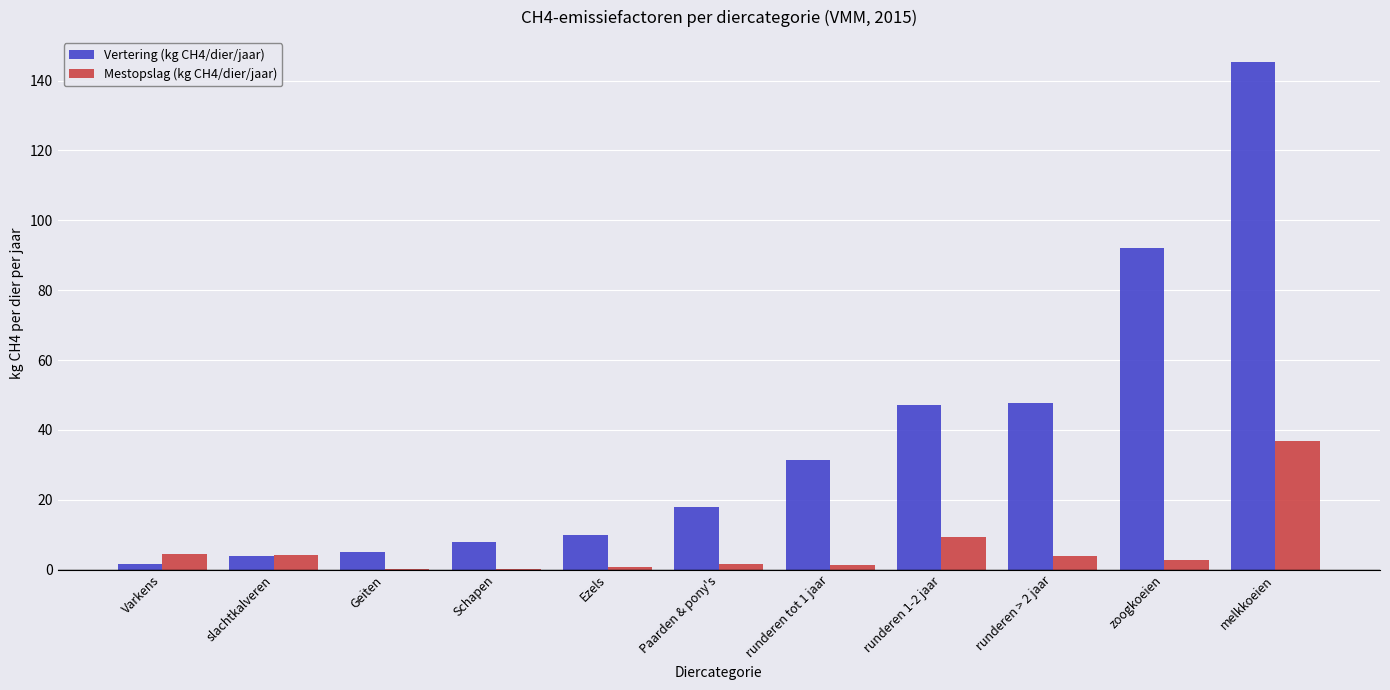

Which series has the largest total across all categories?

Vertering (kg CH4/dier/jaar)